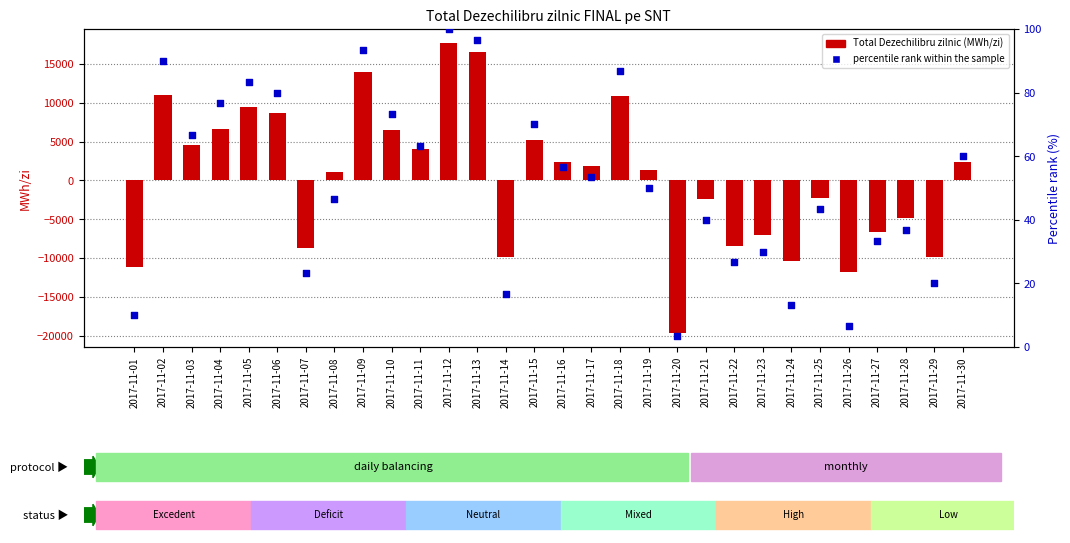

Which series reaches the maximum Y coordinate?

Total Dezechilibru zilnic